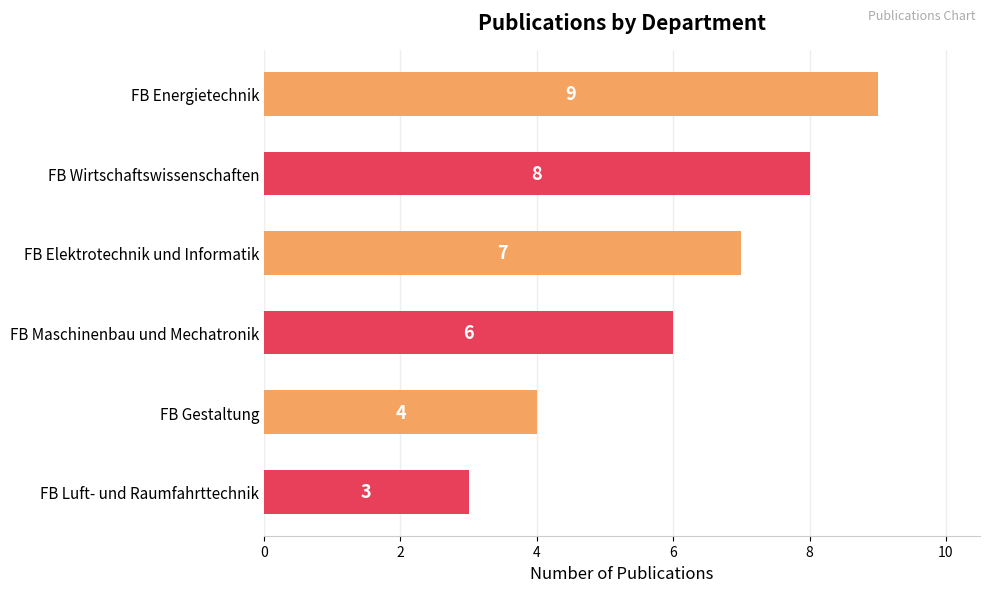

Reading top to bottom, list all the values displayed in this chart.

FB Energietechnik=9	FB Wirtschaftswissenschaften=8	FB Elektrotechnik und Informatik=7	FB Maschinenbau und Mechatronik=6	FB Gestaltung=4	FB Luft- und Raumfahrttechnik=3